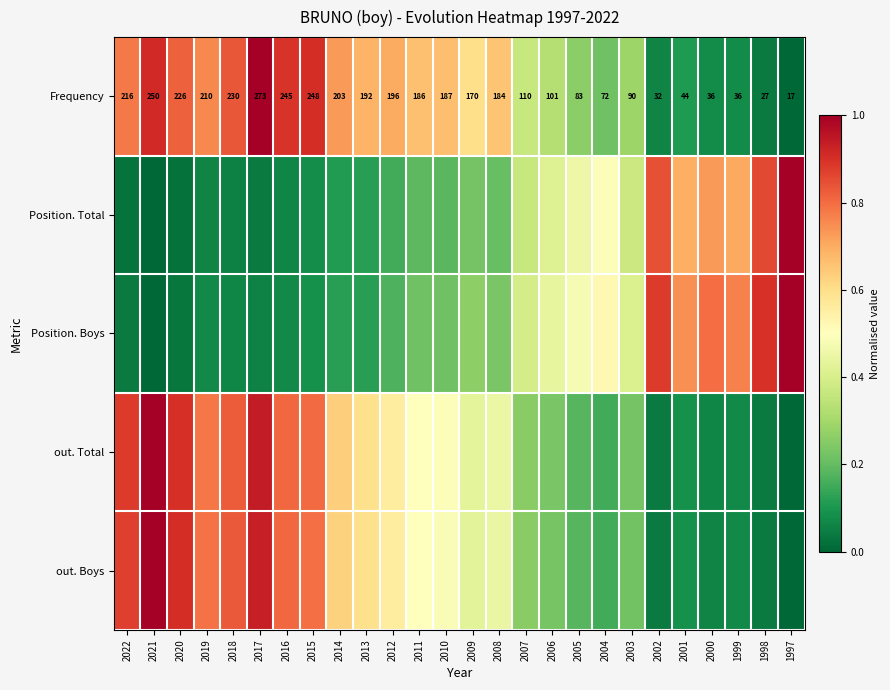

Which category has the highest value across all series?

2017